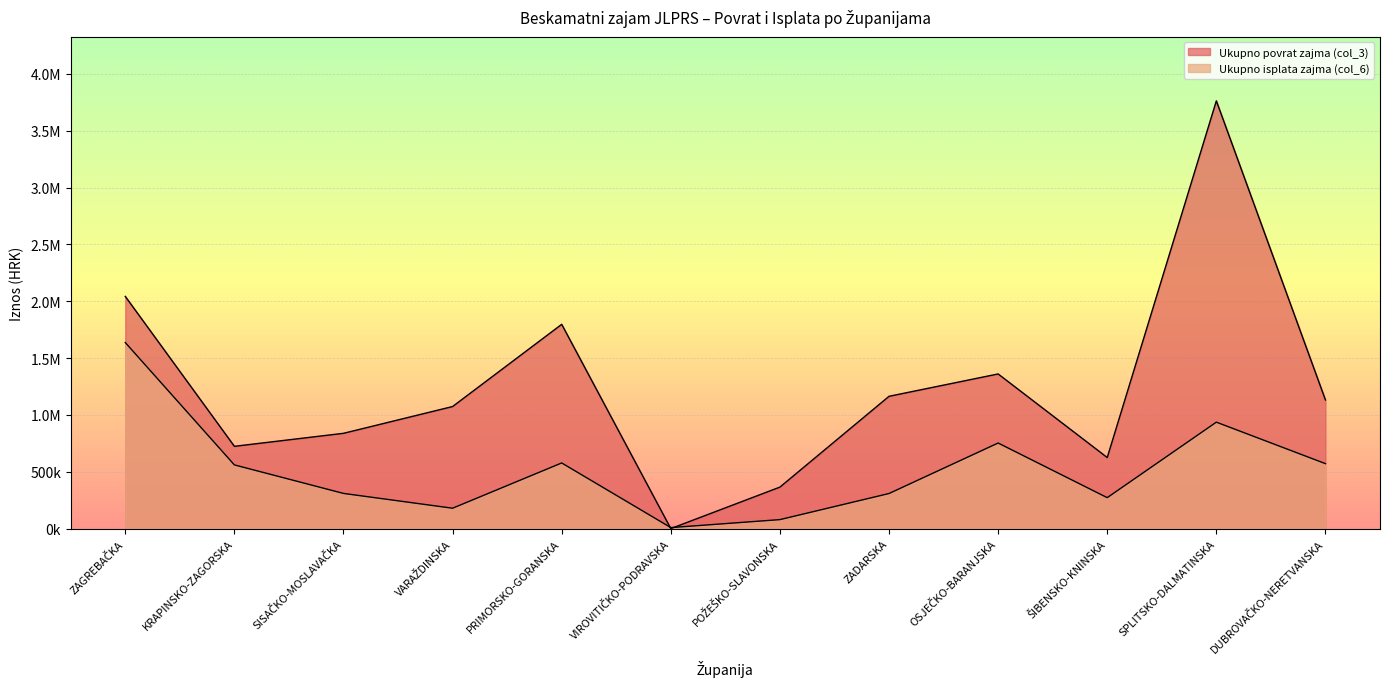

Which series has the largest range (max minus min)?

Ukupno povrat zajma (col_3)